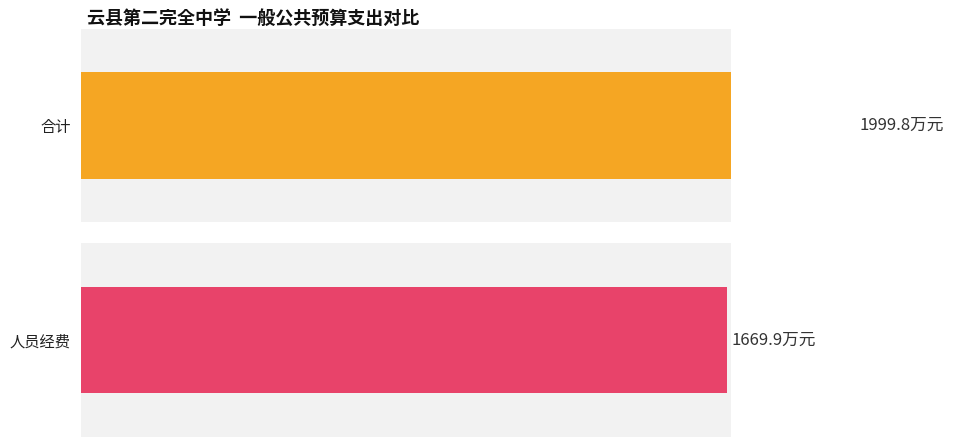

The value of 人员经费 at 卫生健康支出 is 278893.1. True or false?

False